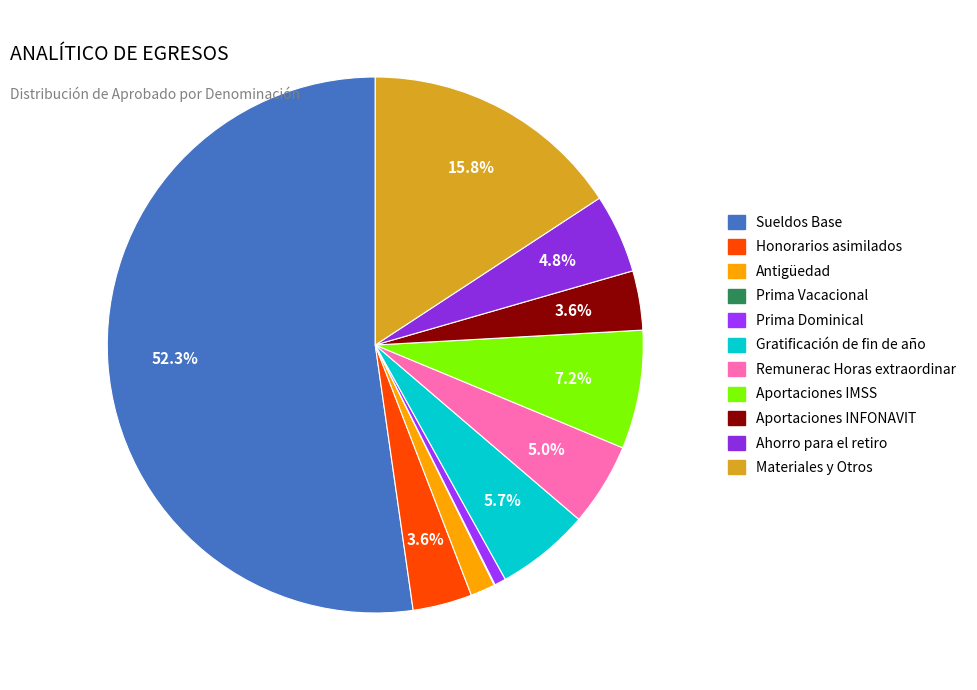

How much of the chart is everything except Prima Vacacional?

100.0%